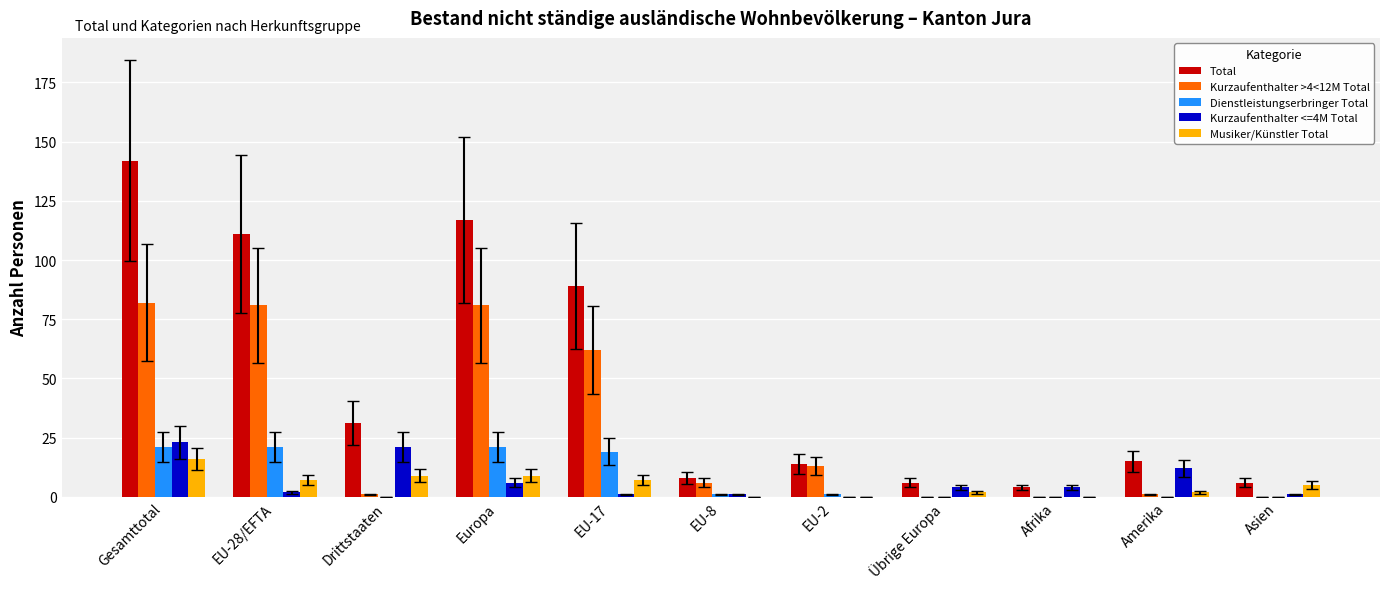

At which category is the sum across all series the highest?

Gesamttotal